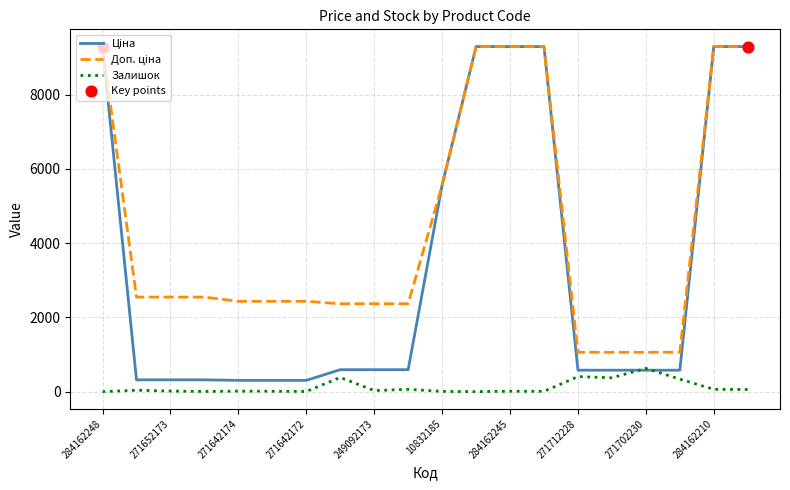

What is the greatest value displayed?

9290.5